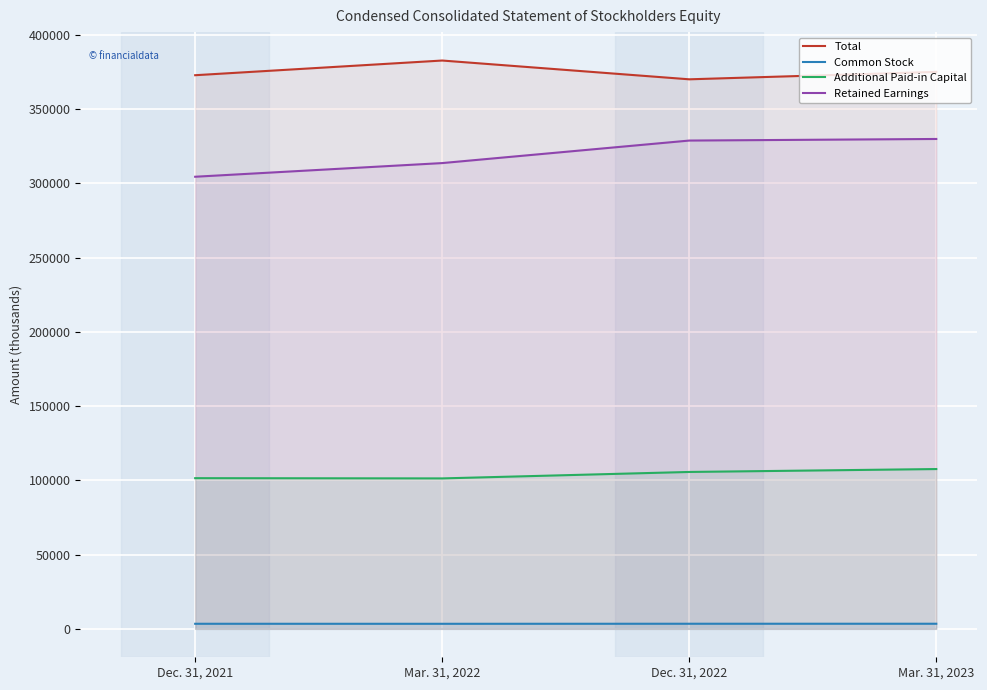

True or false: Retained Earnings has more than 2 interior local peaks.

False